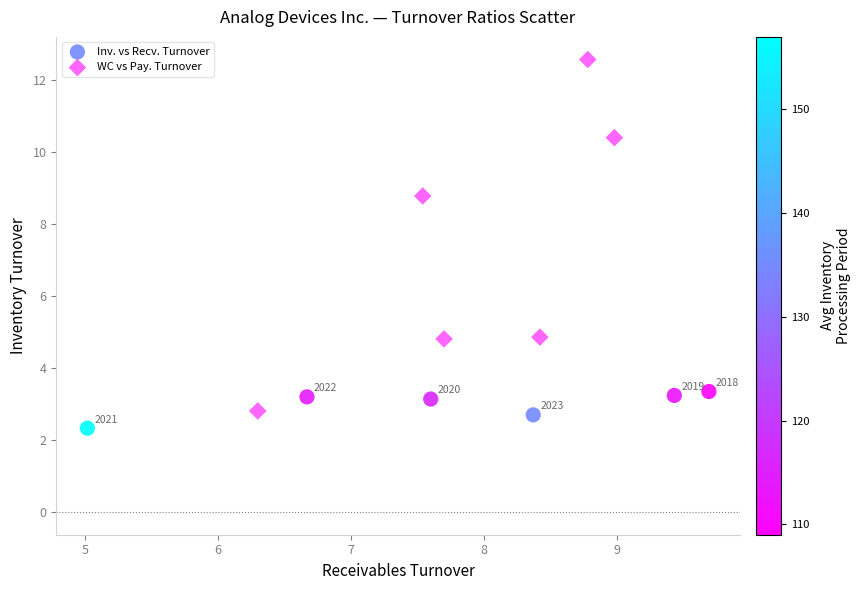

Which series has the widest spread of Y values?

WC vs Pay. Turnover